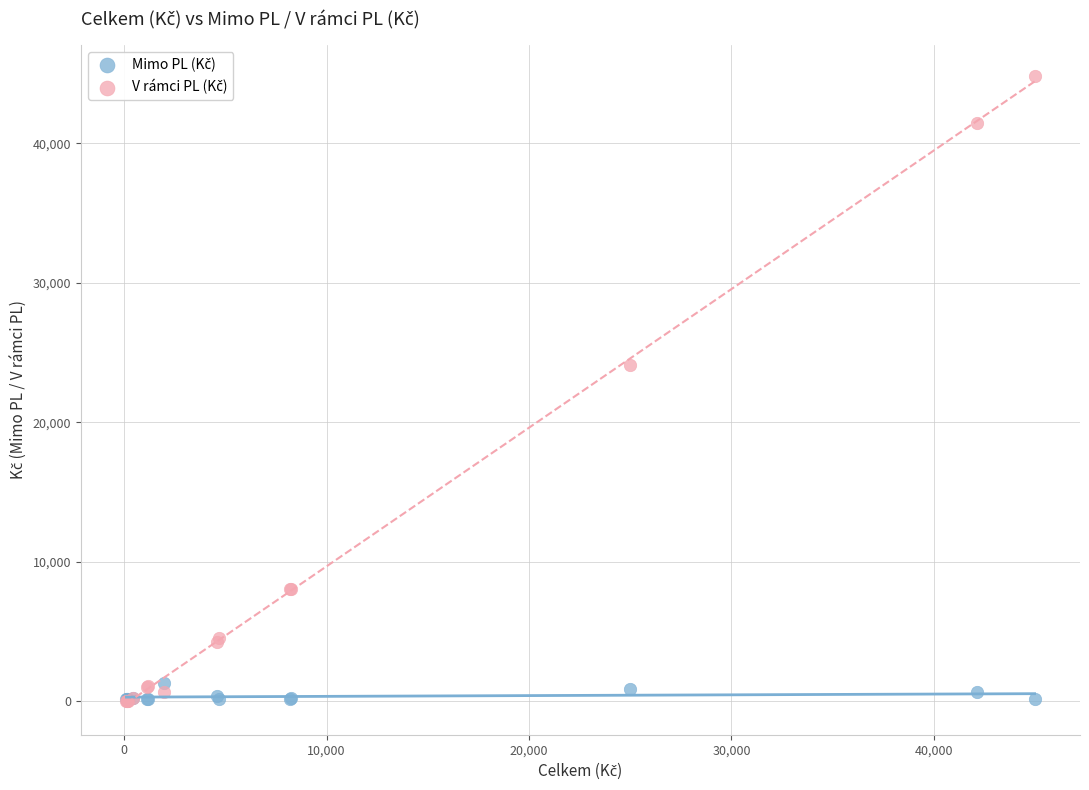

Across all series, what Y value is closest to 22408?

24077.4